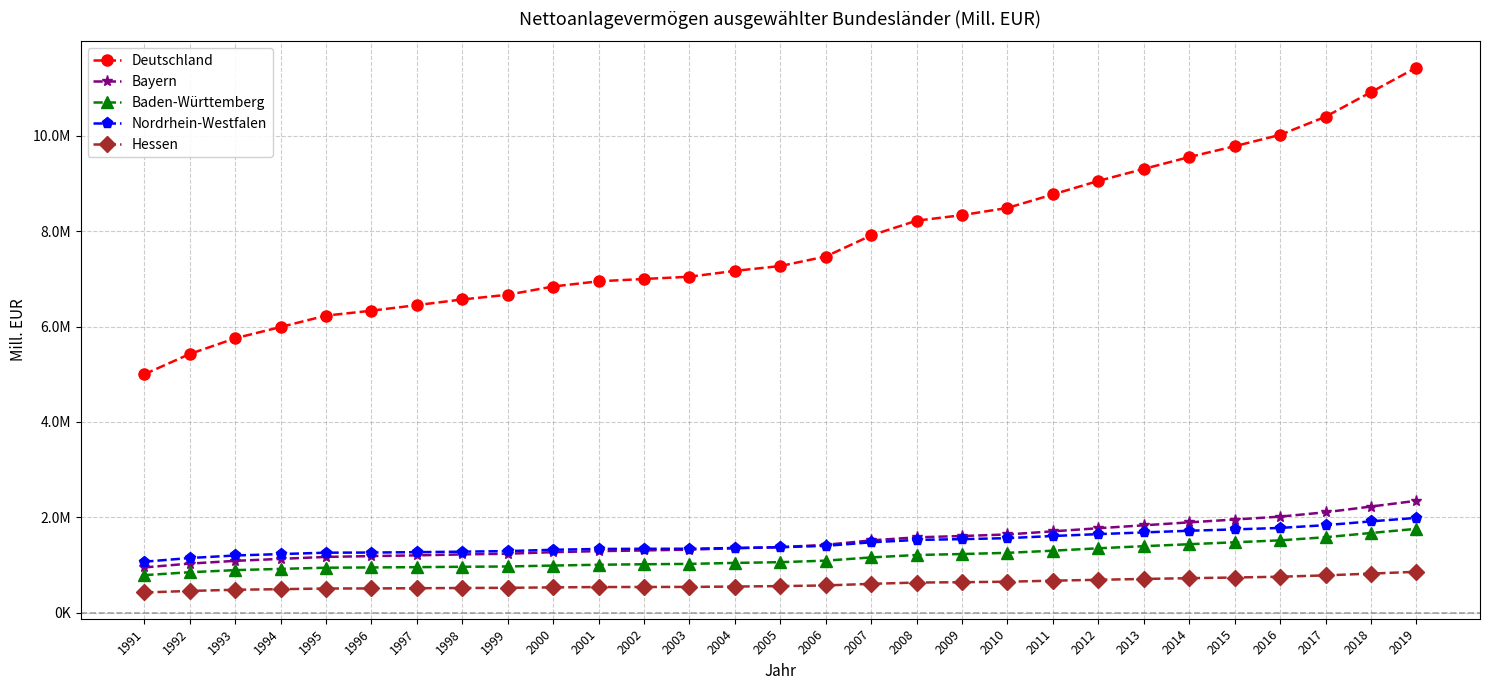

What are all the series names shown in the legend?

Deutschland, Bayern, Baden-Württemberg, Nordrhein-Westfalen, Hessen